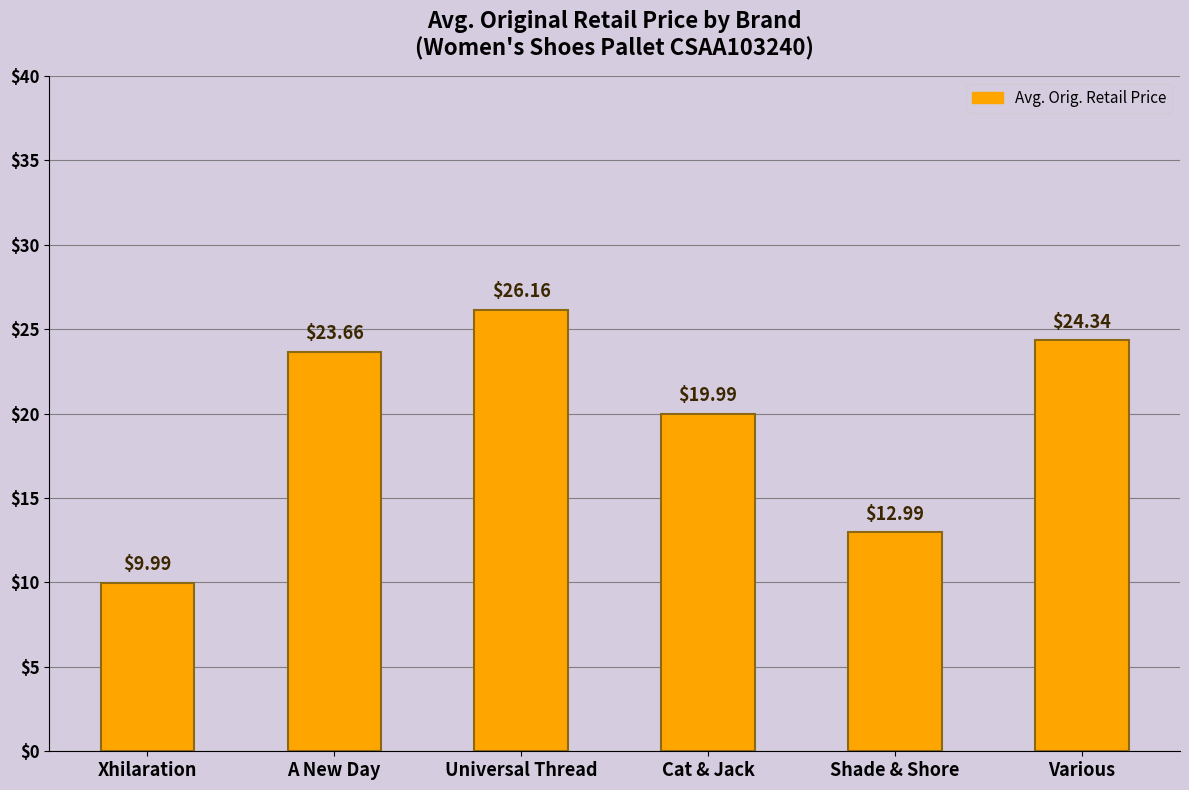

What is the value of the 6th bar from the left?

24.3